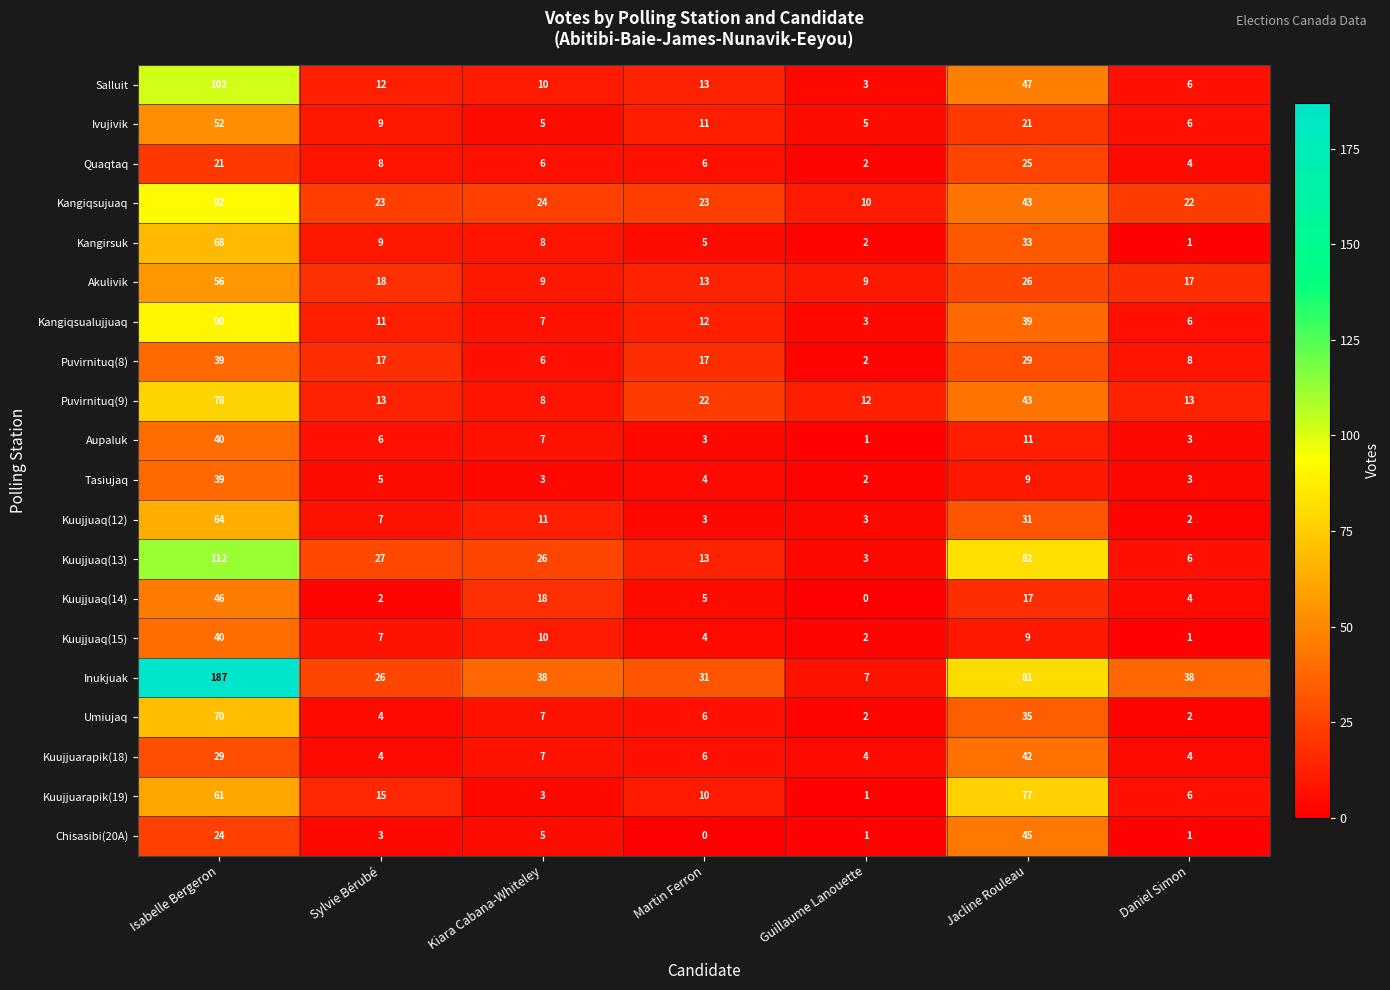

What is the sum of the Kangiqsujuaq values at Martin Ferron and Isabelle Bergeron?

115